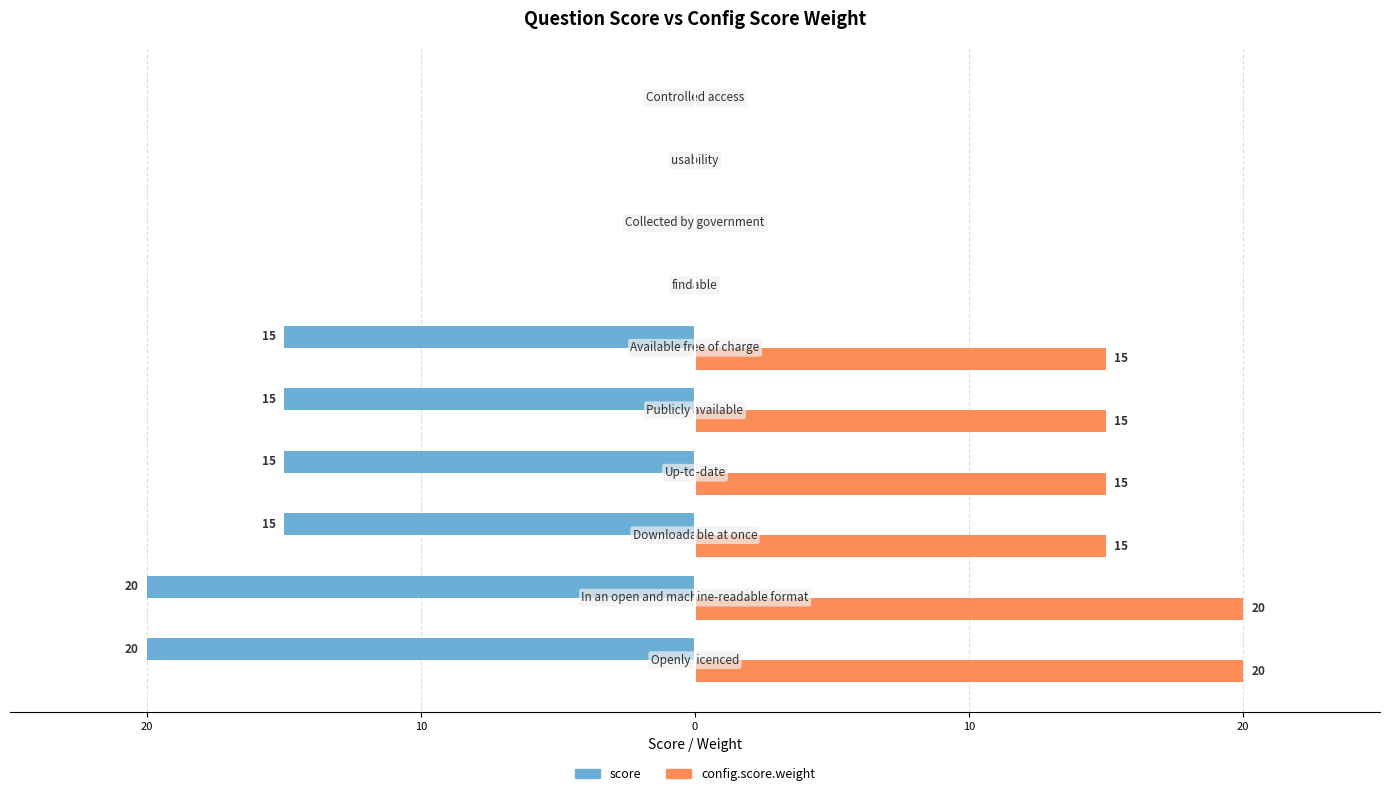

What are all the series names shown in the legend?

score, config.score.weight